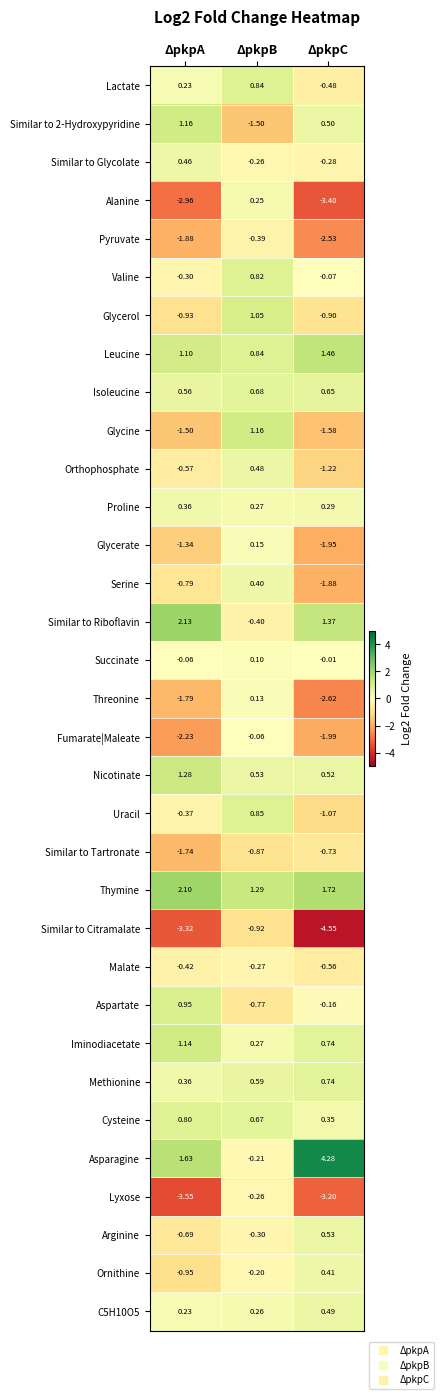

Which series has the widest spread of values?

Asparagine